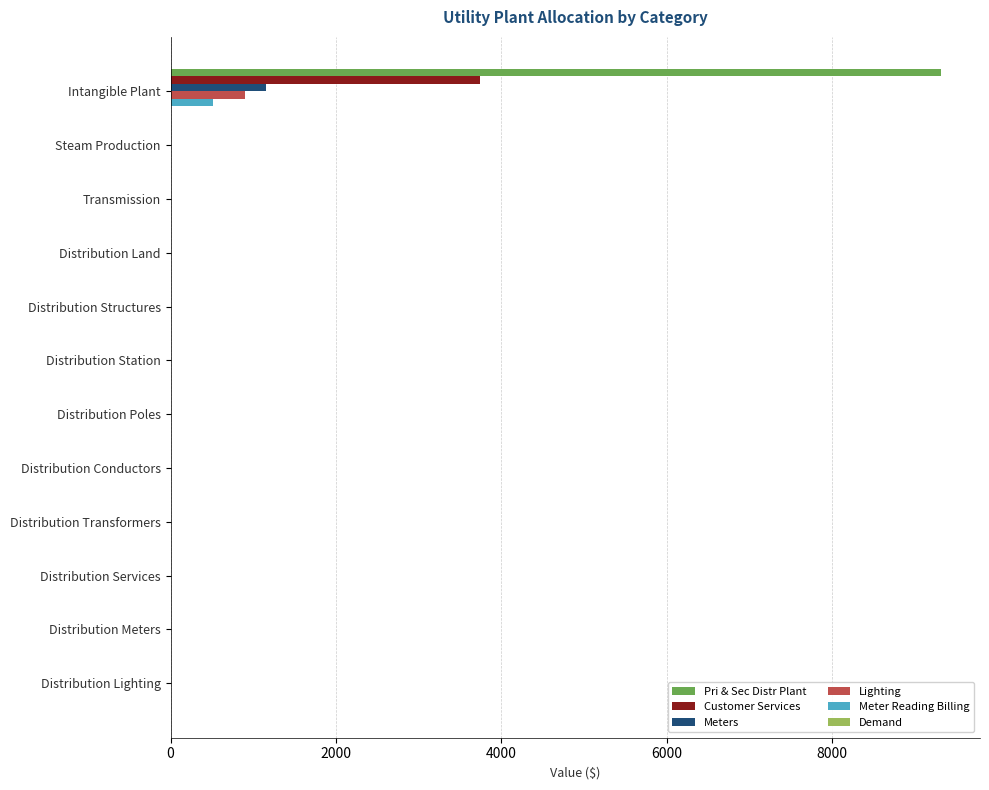

Is it true that Meters equals 0.0 at Distribution Land?

True